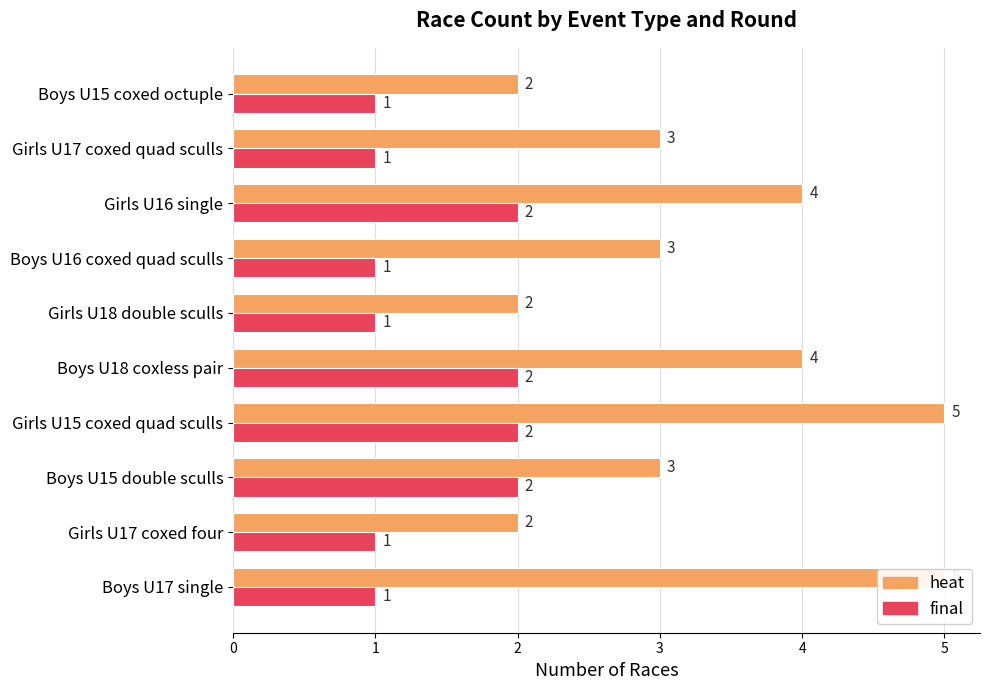

What is the value of the final bar at the 1st from the left?

1